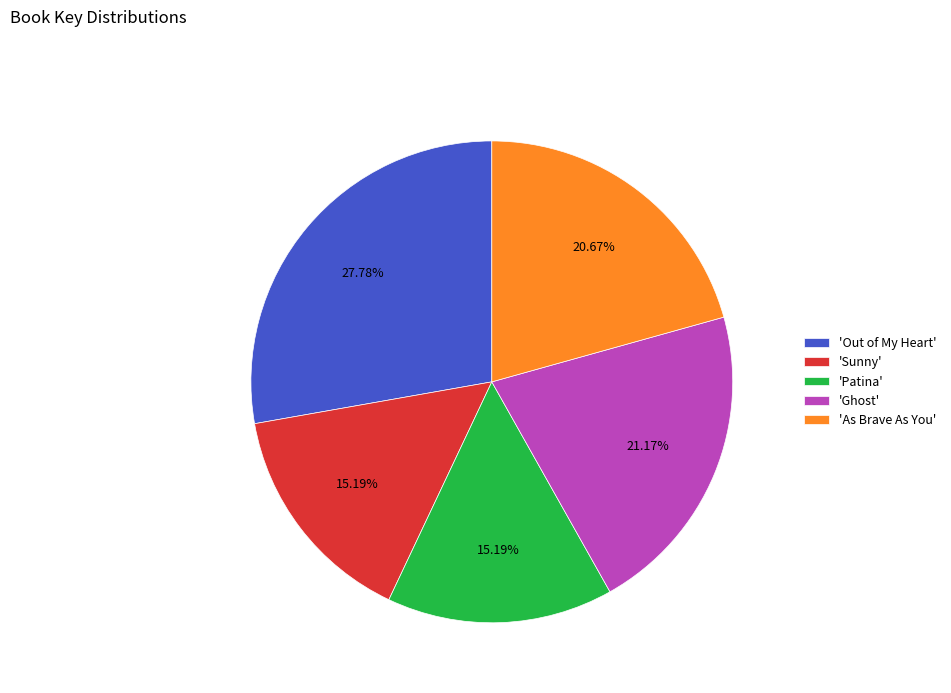

How many segments does this pie chart have?

5